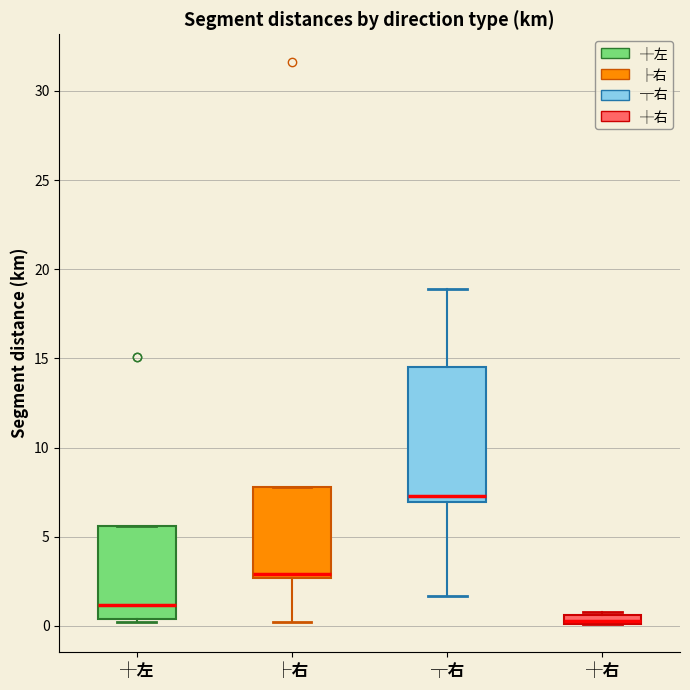

Comparing the boxes themselves (not the whiskers), which one is the tallest?

┬右